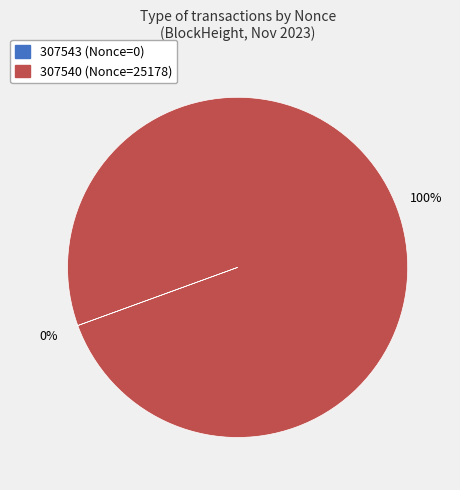

To the nearest percent, what is the average slice percentage?

50%